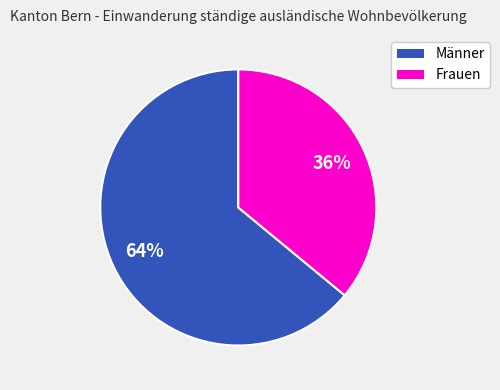

To the nearest percent, what is the difference between the largest and smallest slice percentages?

28%